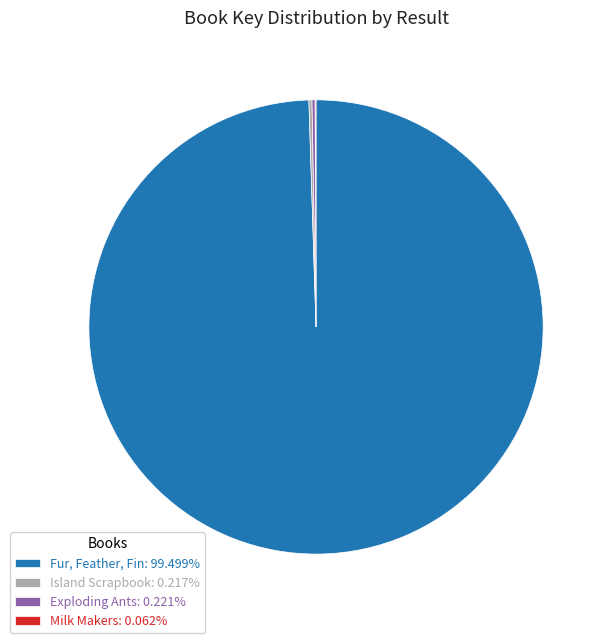

Is Fur, Feather, Fin: 99.499% the majority of the pie?

Yes